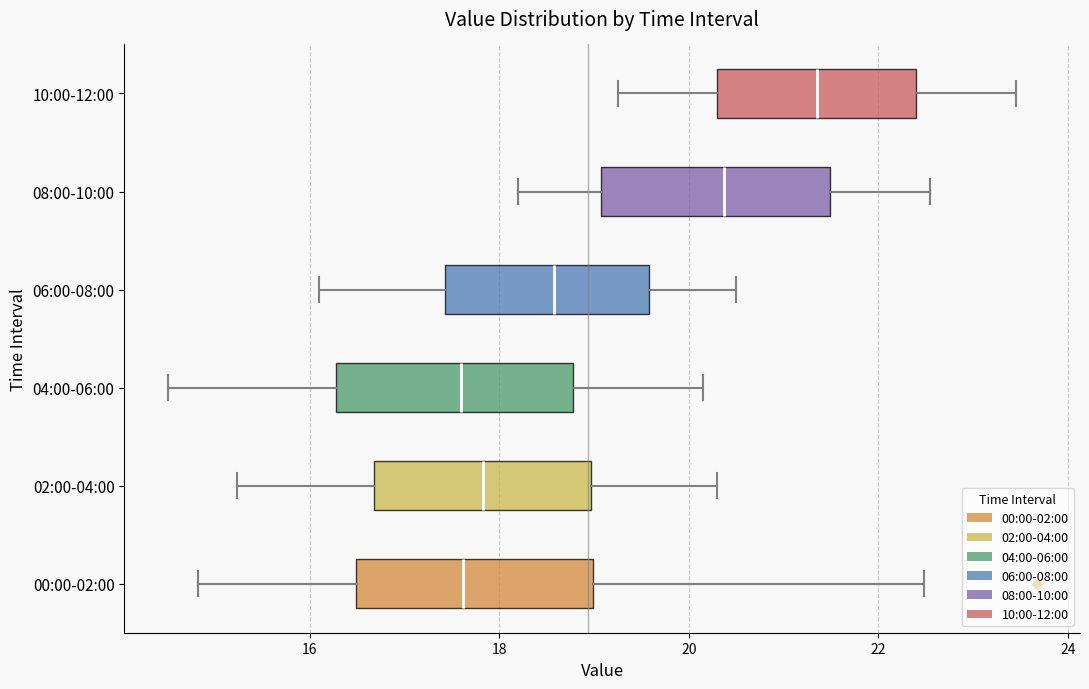

Where does the median line of the box for 04:00-06:00 sit on the x-axis? The values are not printed on the chart, so give them approximately, as read against the axis.

17.6